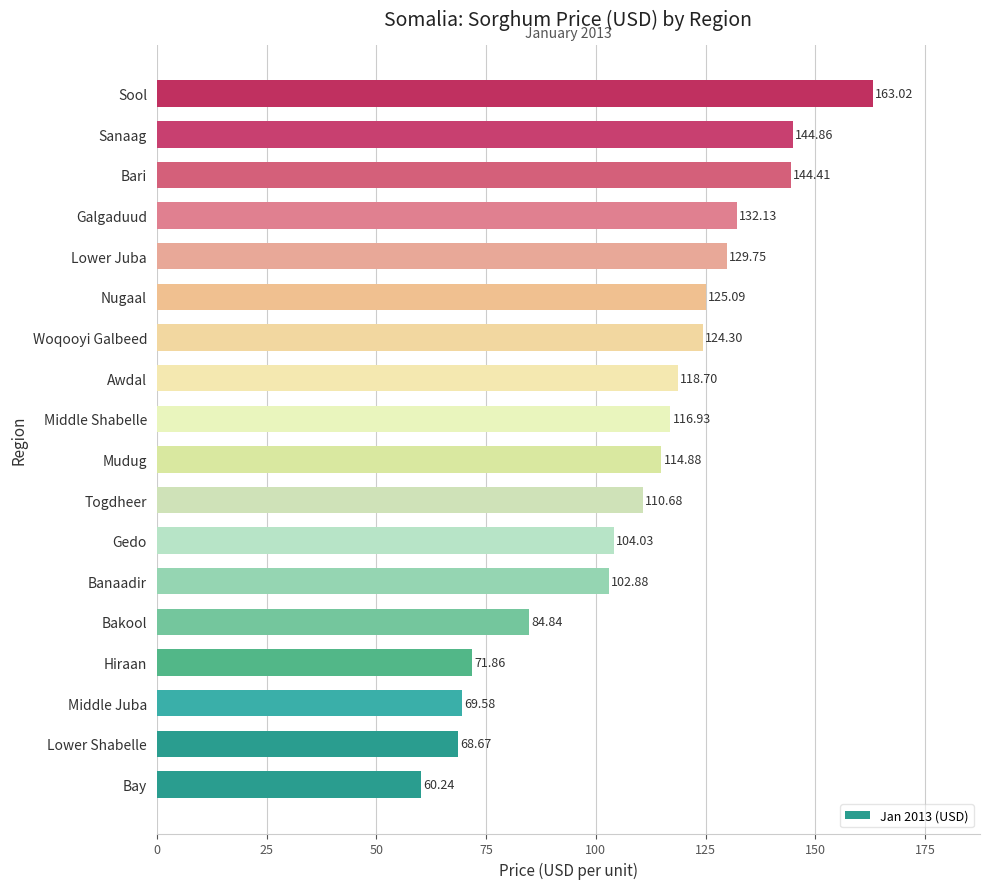

What is the difference between the second highest and second lowest values?

76.2